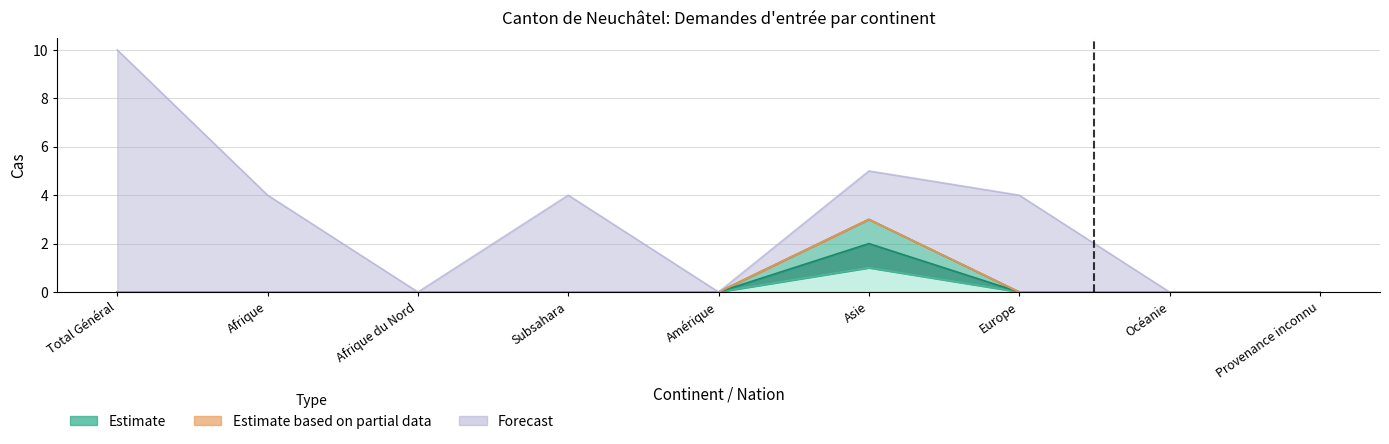

True or false: Total nouvelles demandes has more than 1 interior local peaks.

False